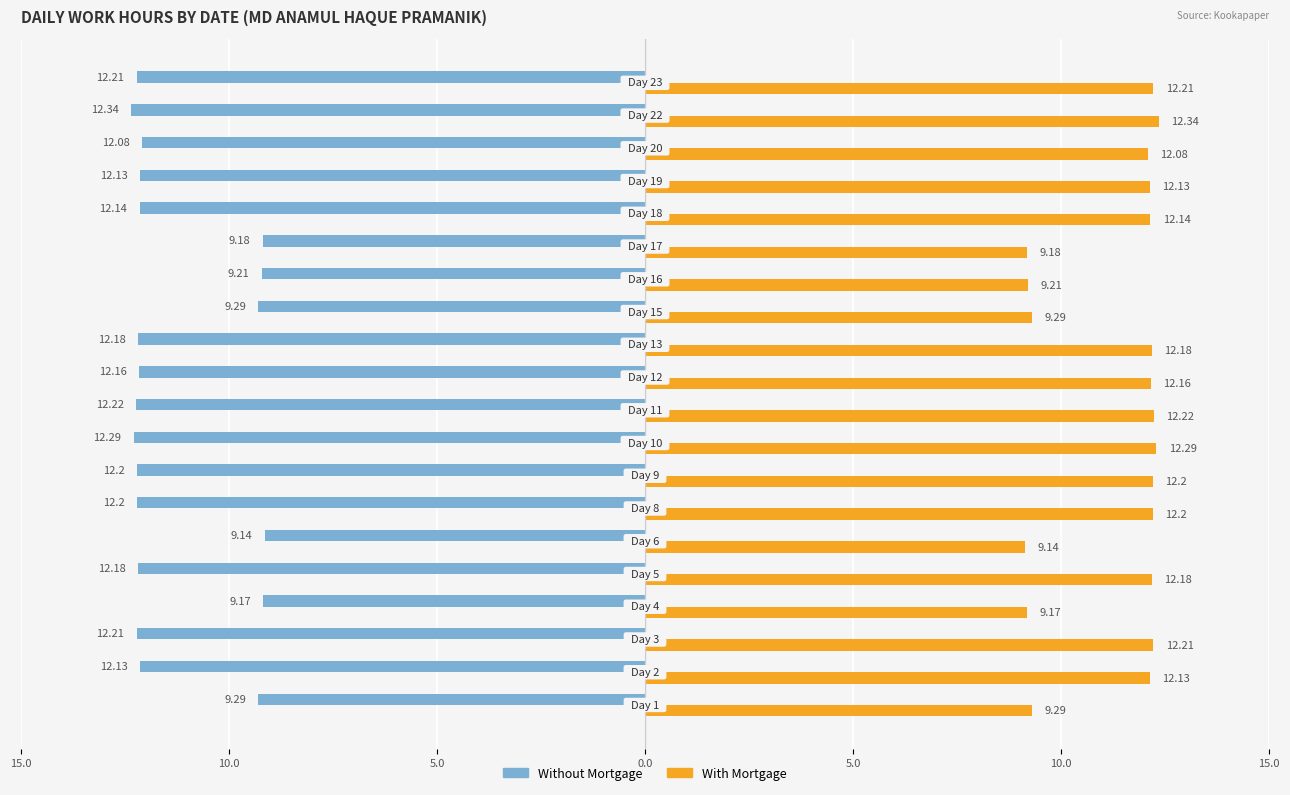

Which series has the largest total across all categories?

With Mortgage